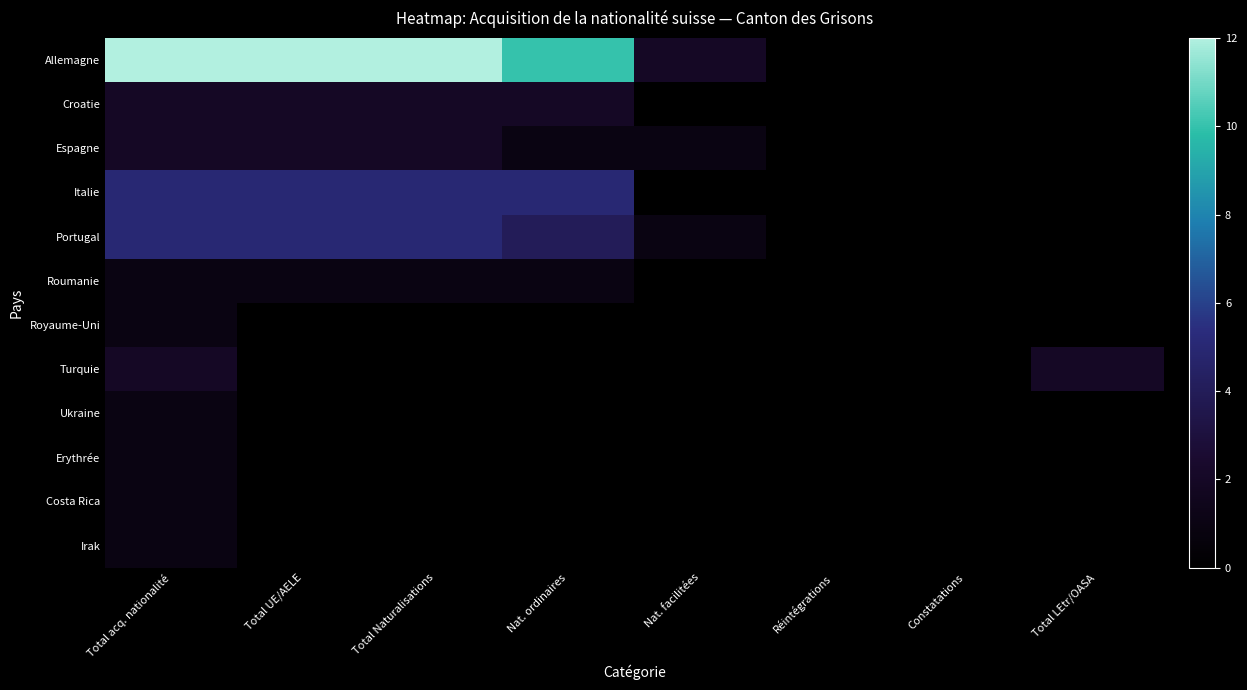

Reading right to left, what are all the values shown in this chart?

Allemagne: Total LEtr/OASA=0	Constatations=0	Réintégrations=0	Nat. facilitées=2	Nat. ordinaires=10	Total Naturalisations=12	Total UE/AELE=12	Total acq. nationalité=12
Croatie: Total LEtr/OASA=0	Constatations=0	Réintégrations=0	Nat. facilitées=0	Nat. ordinaires=2	Total Naturalisations=2	Total UE/AELE=2	Total acq. nationalité=2
Espagne: Total LEtr/OASA=0	Constatations=0	Réintégrations=0	Nat. facilitées=1	Nat. ordinaires=1	Total Naturalisations=2	Total UE/AELE=2	Total acq. nationalité=2
Italie: Total LEtr/OASA=0	Constatations=0	Réintégrations=0	Nat. facilitées=0	Nat. ordinaires=5	Total Naturalisations=5	Total UE/AELE=5	Total acq. nationalité=5
Portugal: Total LEtr/OASA=0	Constatations=0	Réintégrations=0	Nat. facilitées=1	Nat. ordinaires=4	Total Naturalisations=5	Total UE/AELE=5	Total acq. nationalité=5
Roumanie: Total LEtr/OASA=0	Constatations=0	Réintégrations=0	Nat. facilitées=0	Nat. ordinaires=1	Total Naturalisations=1	Total UE/AELE=1	Total acq. nationalité=1
Royaume-Uni: Total LEtr/OASA=0	Constatations=0	Réintégrations=0	Nat. facilitées=0	Nat. ordinaires=0	Total Naturalisations=0	Total UE/AELE=0	Total acq. nationalité=1
Turquie: Total LEtr/OASA=2	Constatations=0	Réintégrations=0	Nat. facilitées=0	Nat. ordinaires=0	Total Naturalisations=0	Total UE/AELE=0	Total acq. nationalité=2
Ukraine: Total LEtr/OASA=0	Constatations=0	Réintégrations=0	Nat. facilitées=0	Nat. ordinaires=0	Total Naturalisations=0	Total UE/AELE=0	Total acq. nationalité=1
Erythrée: Total LEtr/OASA=0	Constatations=0	Réintégrations=0	Nat. facilitées=0	Nat. ordinaires=0	Total Naturalisations=0	Total UE/AELE=0	Total acq. nationalité=1
Costa Rica: Total LEtr/OASA=0	Constatations=0	Réintégrations=0	Nat. facilitées=0	Nat. ordinaires=0	Total Naturalisations=0	Total UE/AELE=0	Total acq. nationalité=1
Irak: Total LEtr/OASA=0	Constatations=0	Réintégrations=0	Nat. facilitées=0	Nat. ordinaires=0	Total Naturalisations=0	Total UE/AELE=0	Total acq. nationalité=1